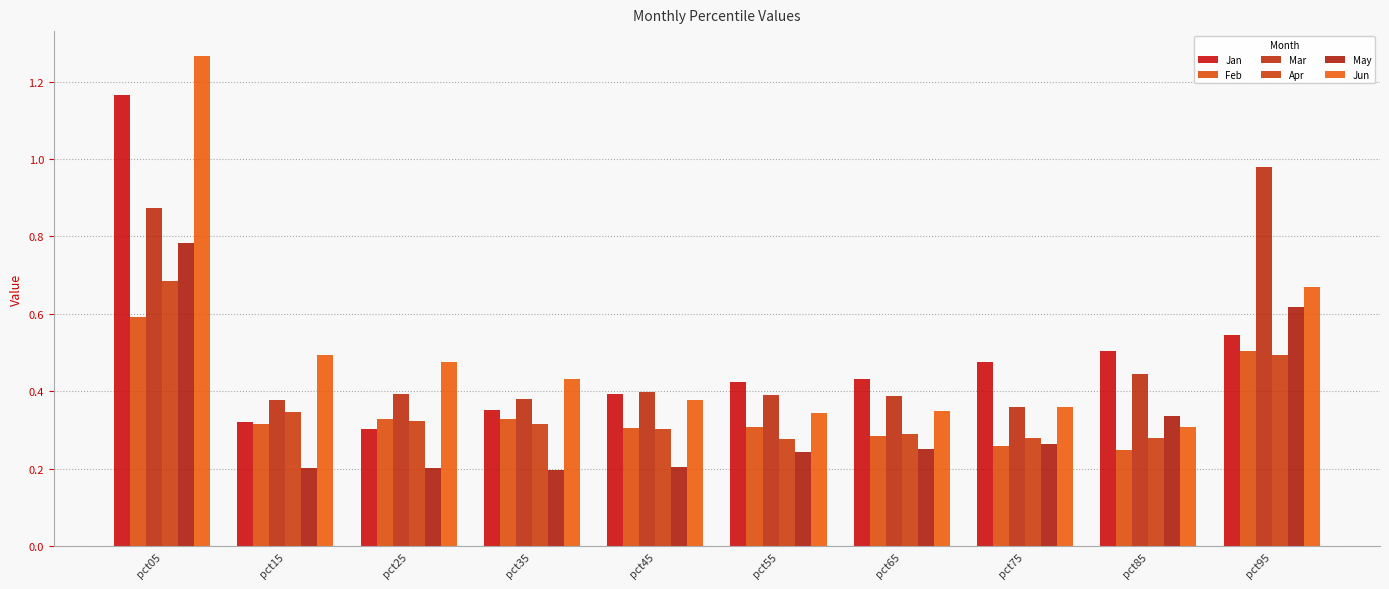

At how many categories does at least one series exceed 0?

10